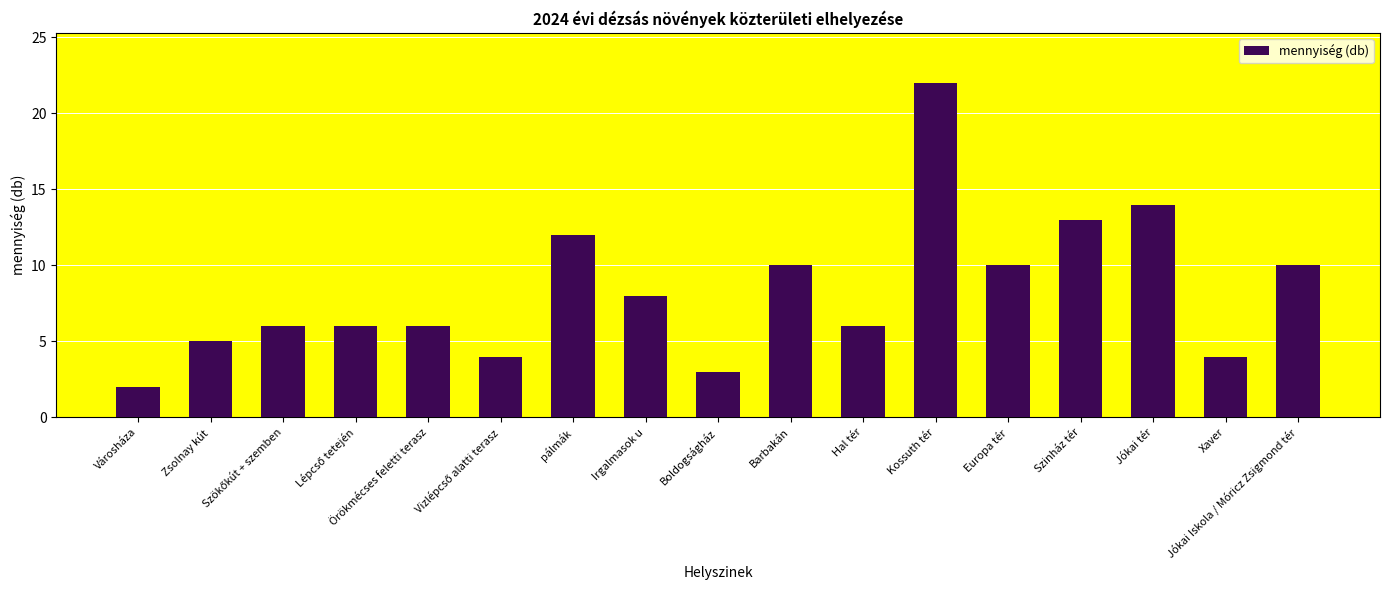

Which label corresponds to the smallest value in the chart?

Városháza